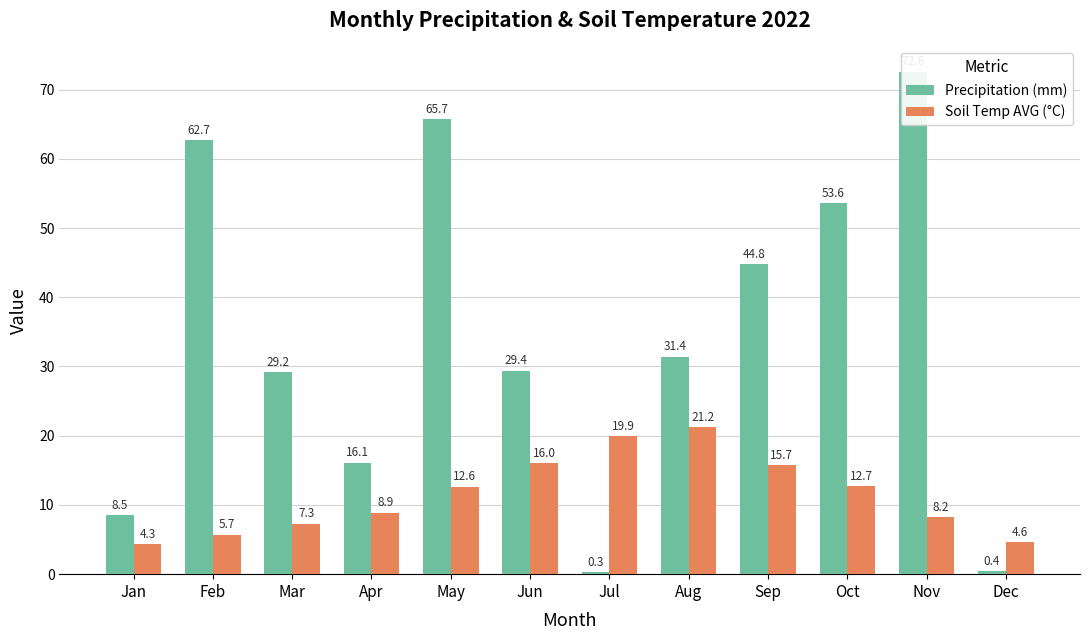

What is the average value of the Precipitation (mm) series?

34.6